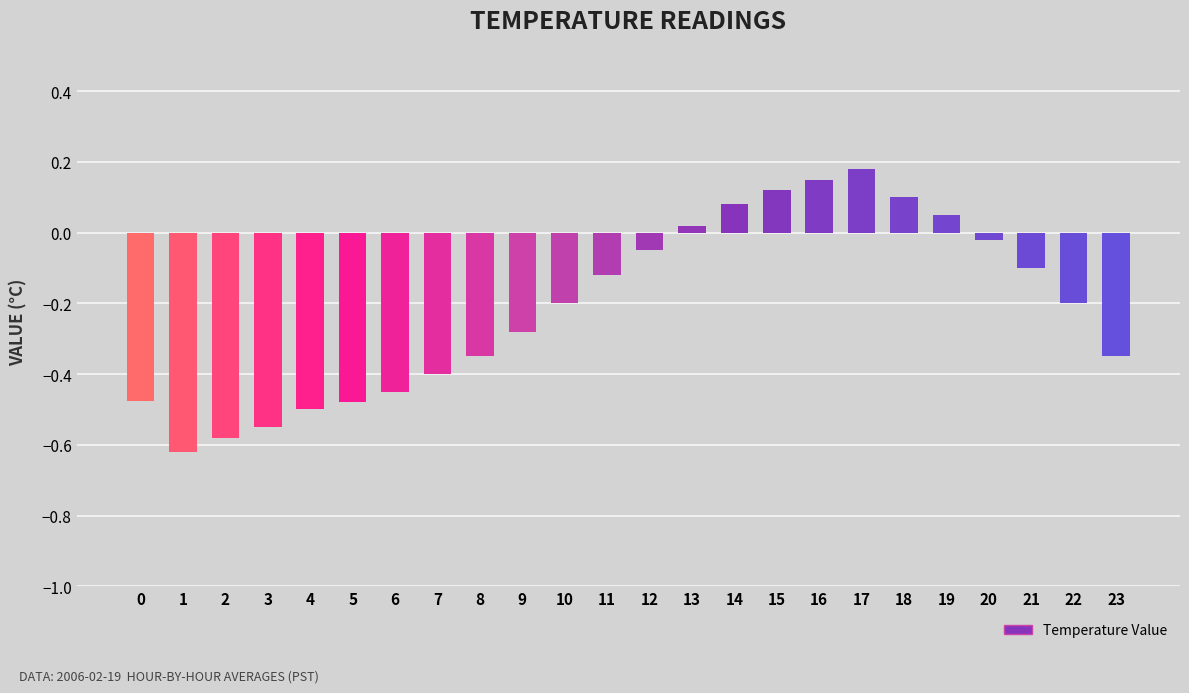

The value at 1 is -0.3. True or false?

False